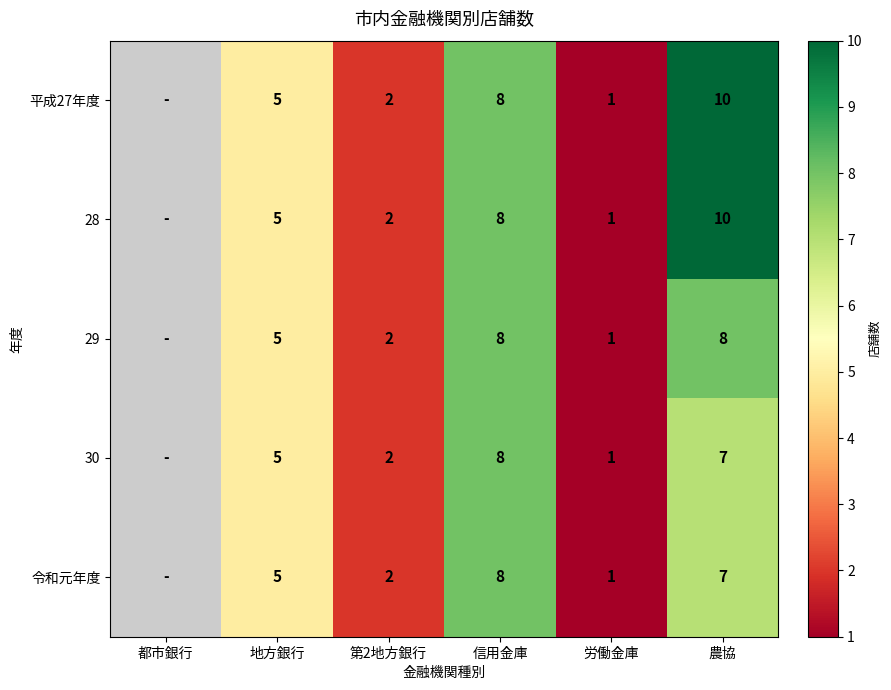

Is it true that 28 equals 2 at 第2地方銀行?

True